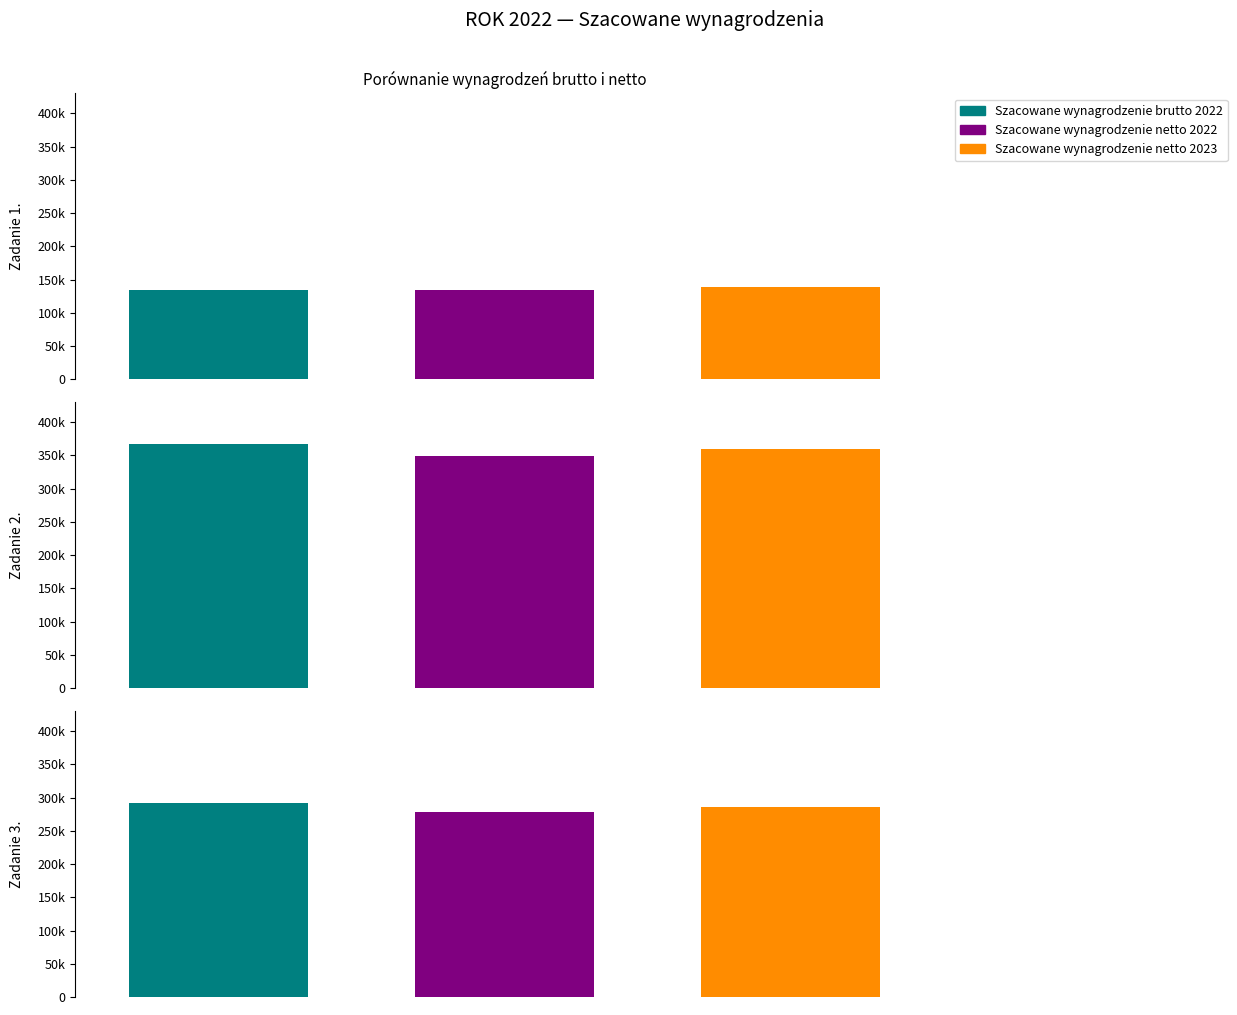

At which category is the sum across all series the highest?

Szacowane wynagrodzenie brutto 2022